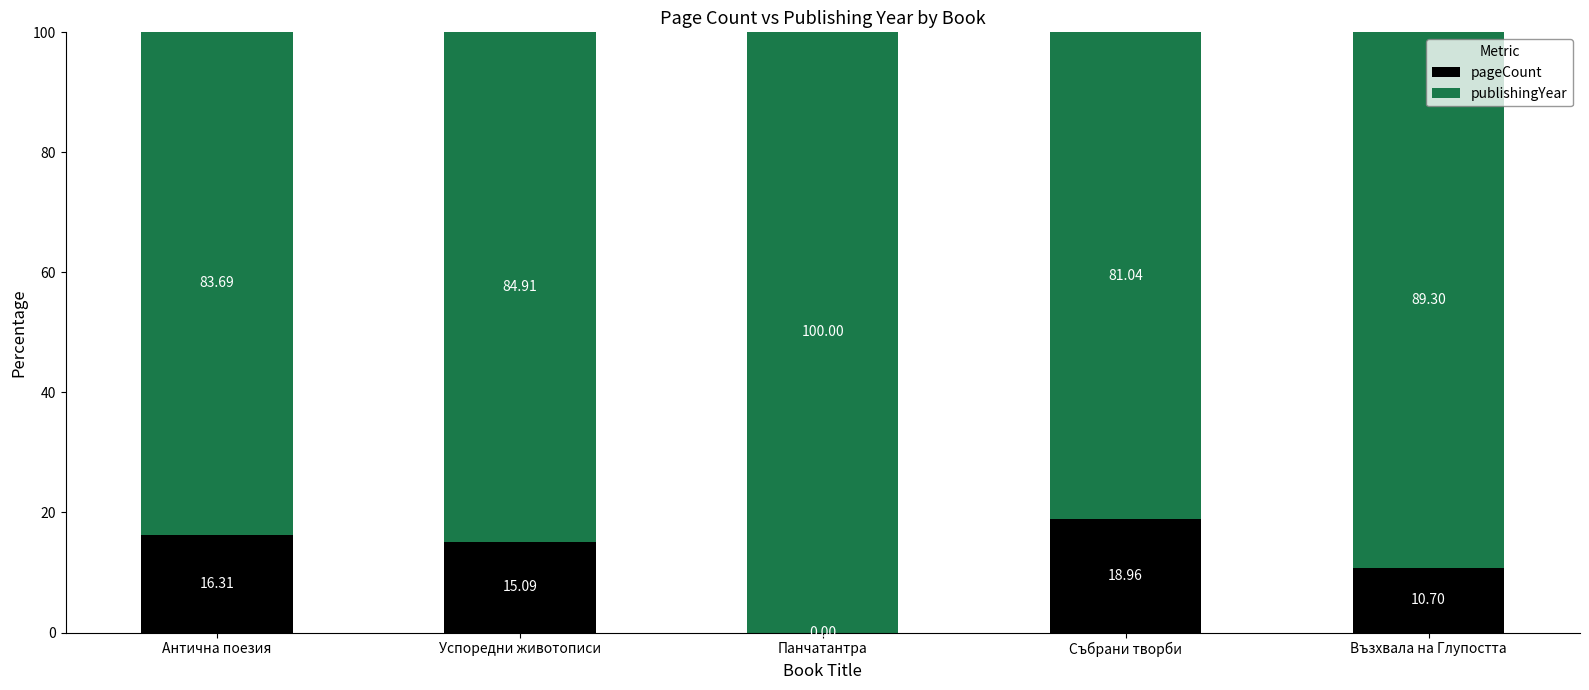

How many values in the pageCount series exceed 15?

3